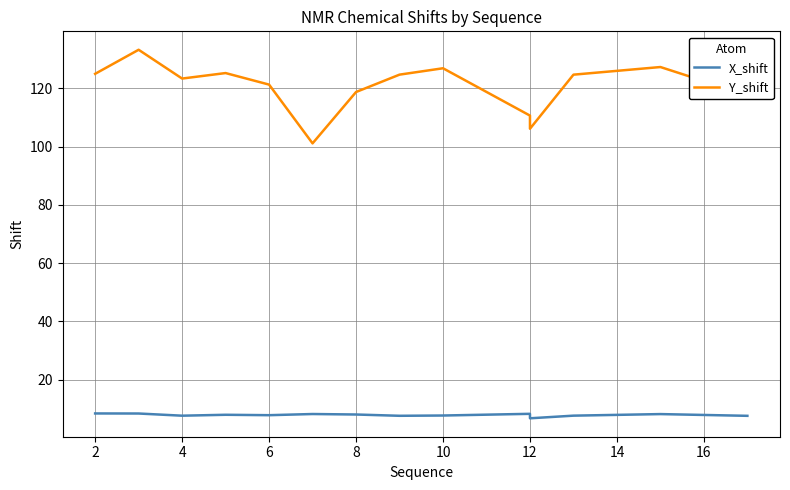

The value of X_shift at 8 is 8.0. True or false?

True